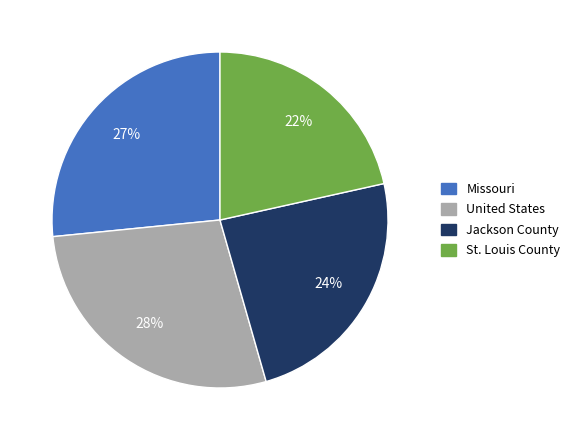

Which has a higher value, Jackson County or United States?

United States